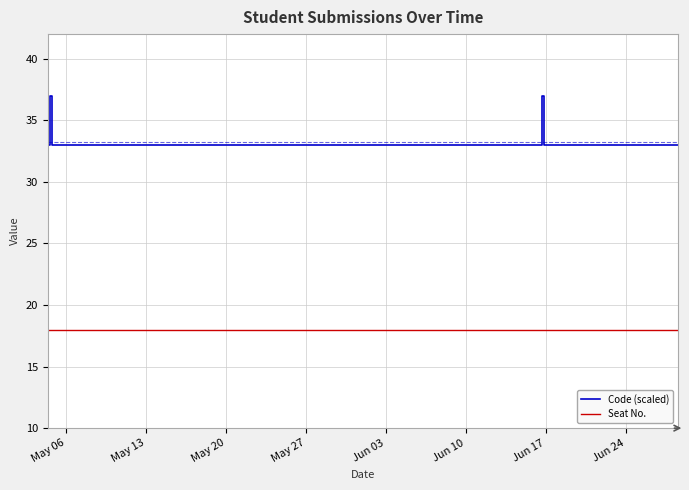

Which label corresponds to the smallest value in the chart?

May 06